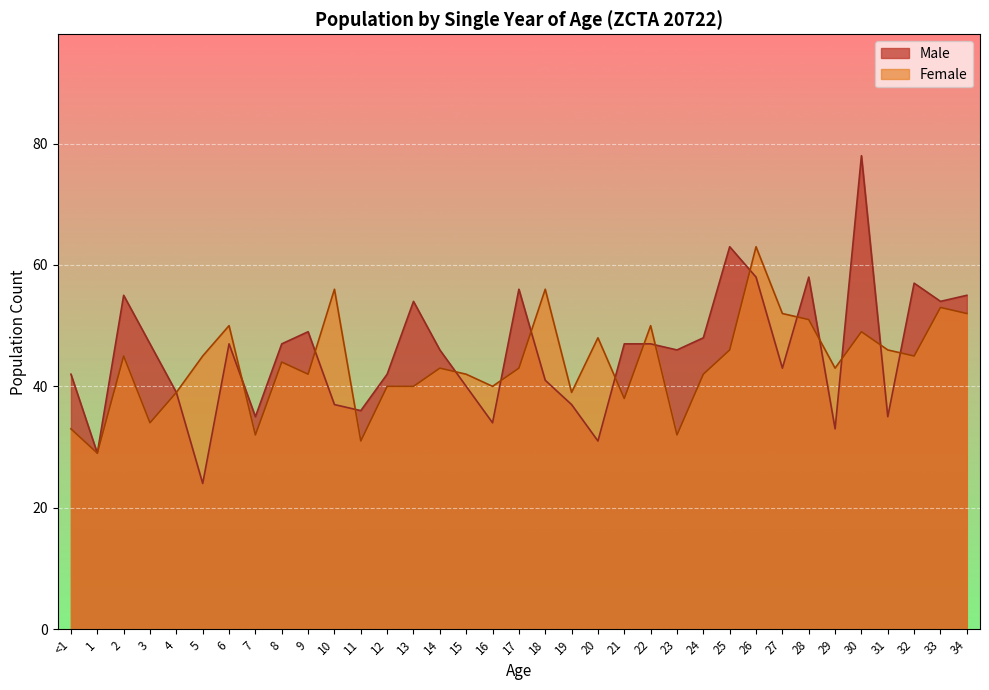

Between 29 and 20, which is larger?

29